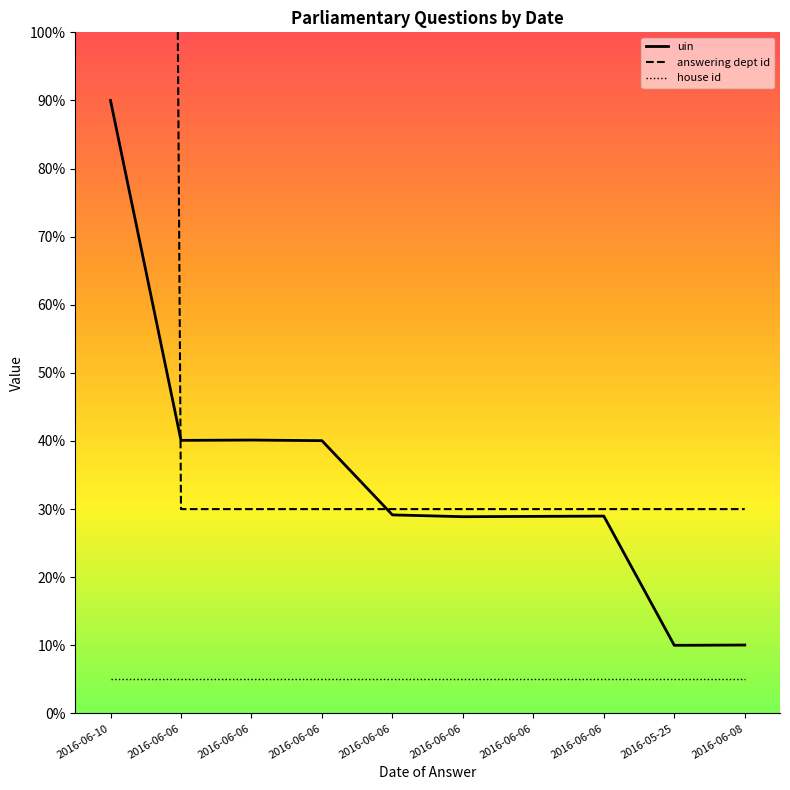

At which category is the sum across all series the highest?

2016-06-10